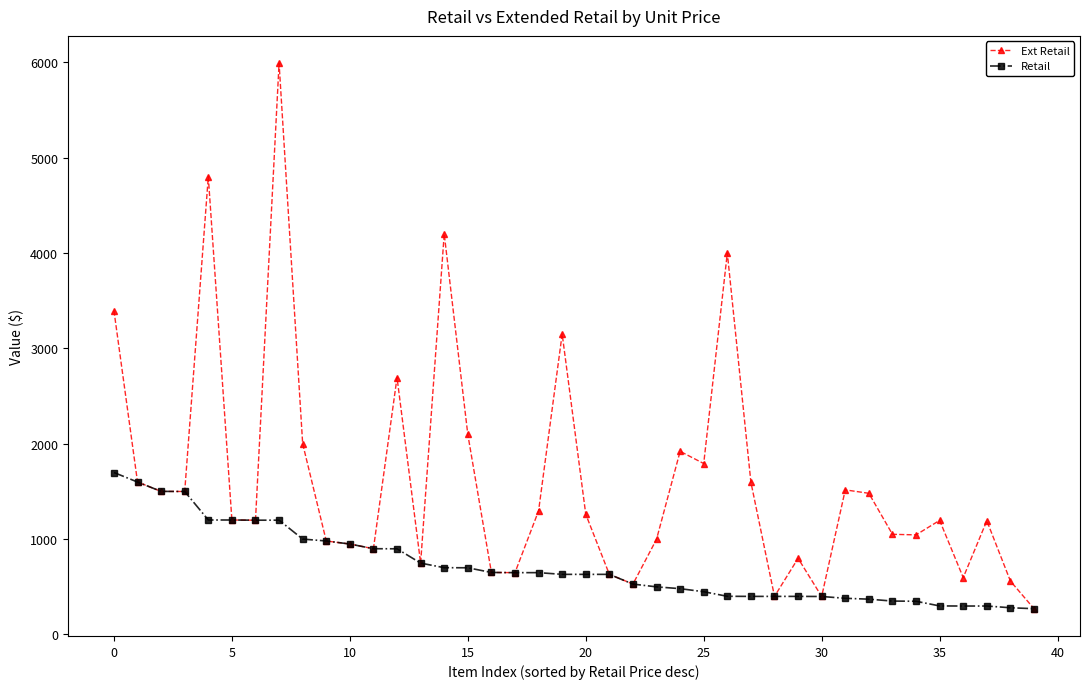

At how many categories does at least one series exceed 4609?

2